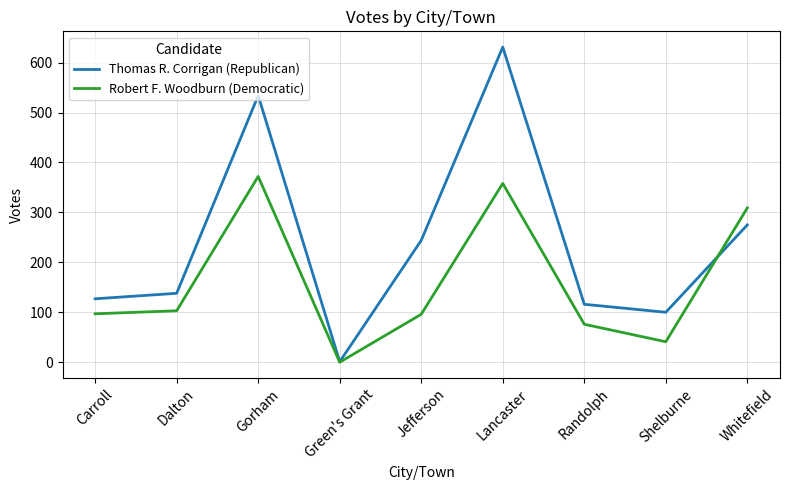

Which series has the largest total across all categories?

Thomas R. Corrigan (Republican)